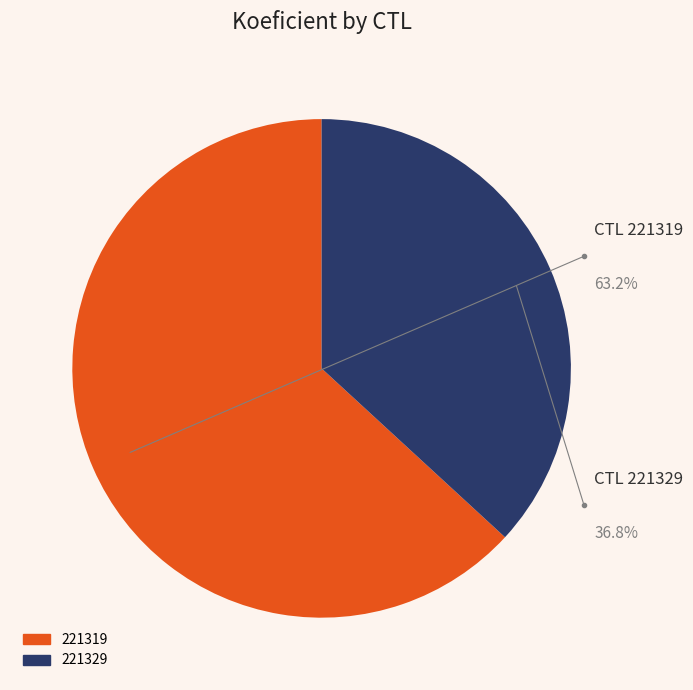

The 221319 slice represents 63% of the pie. True or false?

True